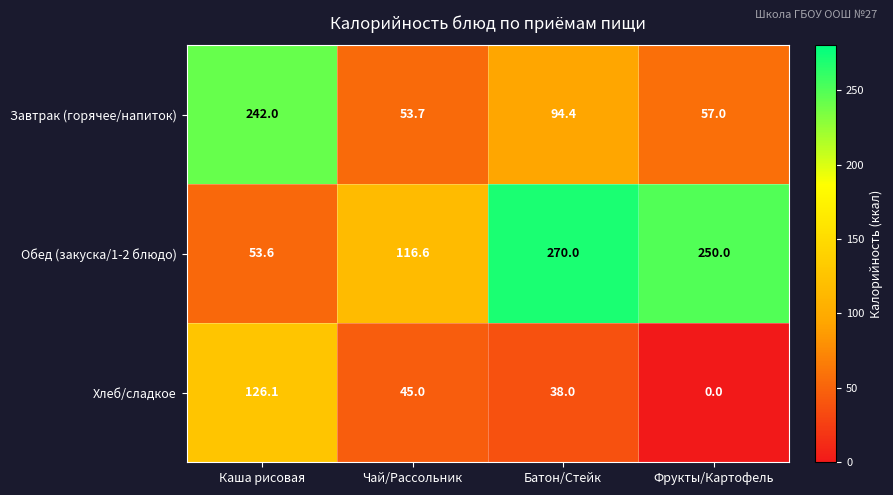

Reading right to left, transcribe all the data shown in this chart.

Завтрак (горячее/напиток): 57.0	94.4	53.7	242.0
Обед (закуска/1-2 блюдо): 250.0	270.0	116.6	53.6
Хлеб/сладкое: 0.0	38.0	45.0	126.1